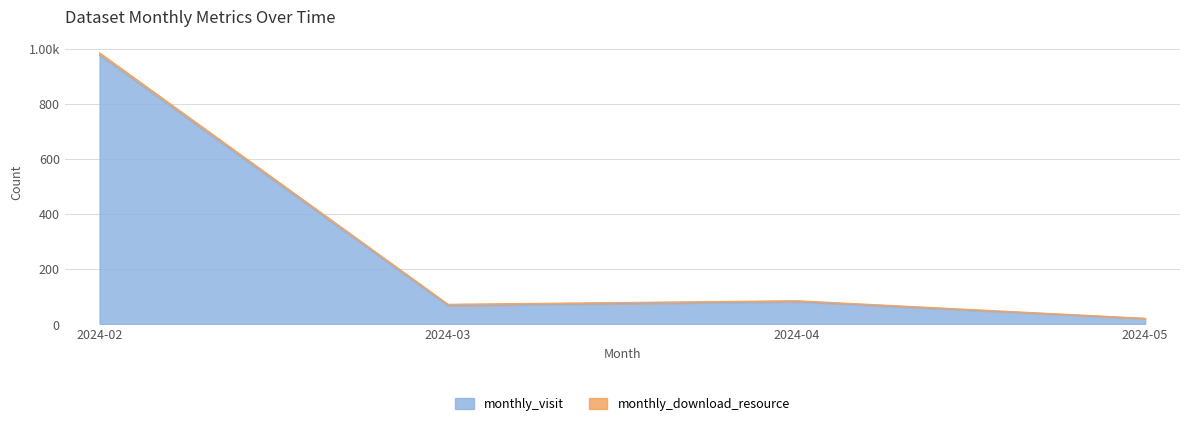

Where is the first local minimum?

2024-03